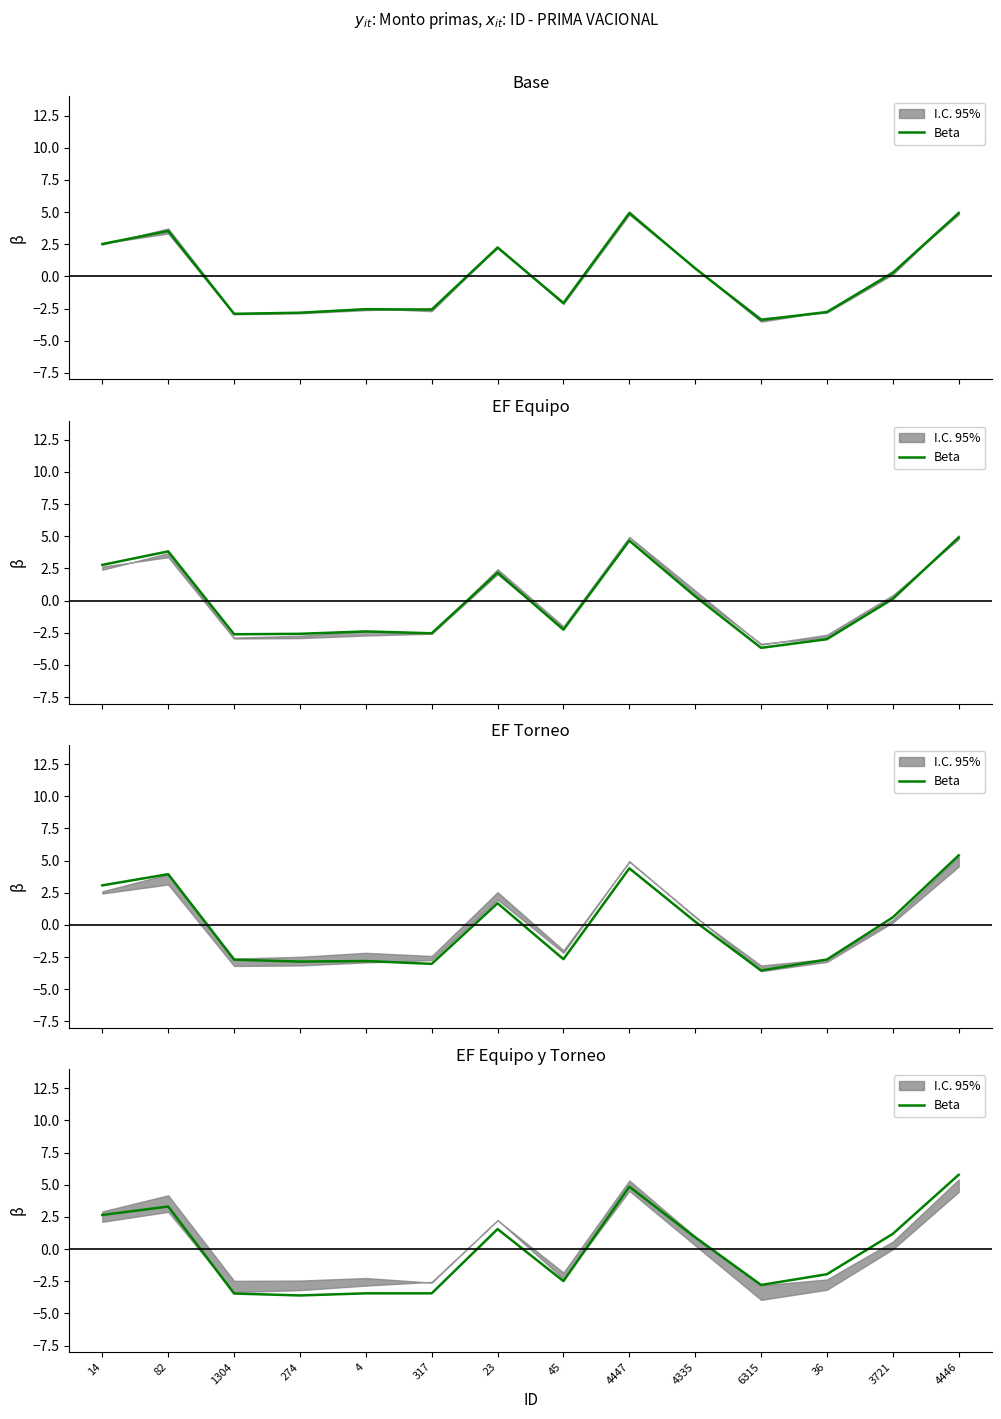

At which category does the chart reach its minimum across all series?

274